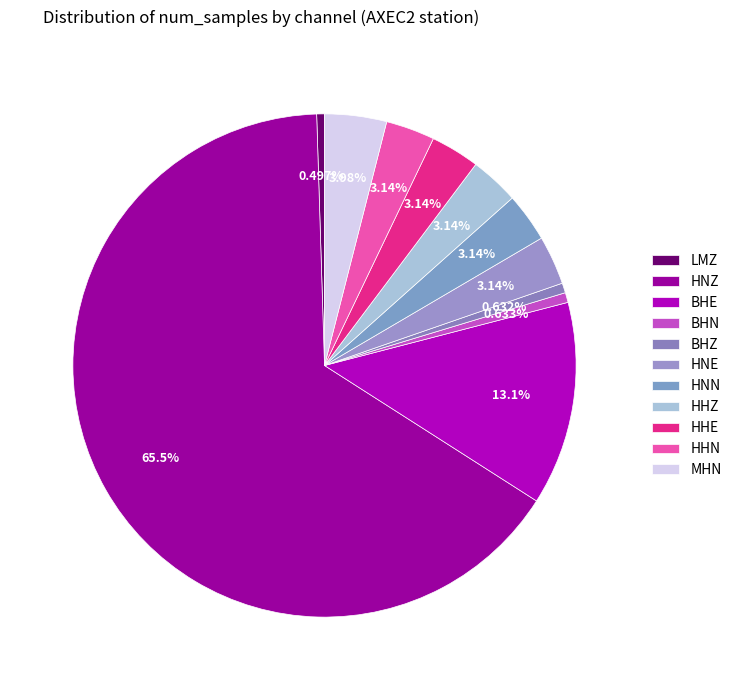

To the nearest percent, what is the difference between the largest and smallest slice percentages?

65%